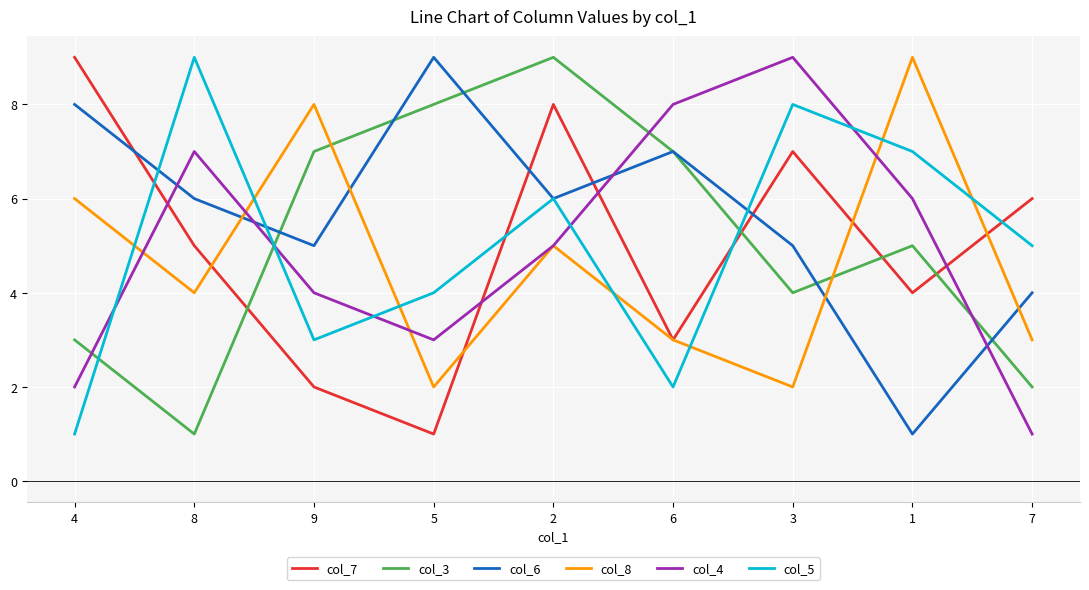

Reading left to right, what are all the values shown in this chart?

col_7: 4=9	8=5	9=2	5=1	2=8	6=3	3=7	1=4	7=6
col_3: 4=3	8=1	9=7	5=8	2=9	6=7	3=4	1=5	7=2
col_6: 4=8	8=6	9=5	5=9	2=6	6=7	3=5	1=1	7=4
col_8: 4=6	8=4	9=8	5=2	2=5	6=3	3=2	1=9	7=3
col_4: 4=2	8=7	9=4	5=3	2=5	6=8	3=9	1=6	7=1
col_5: 4=1	8=9	9=3	5=4	2=6	6=2	3=8	1=7	7=5